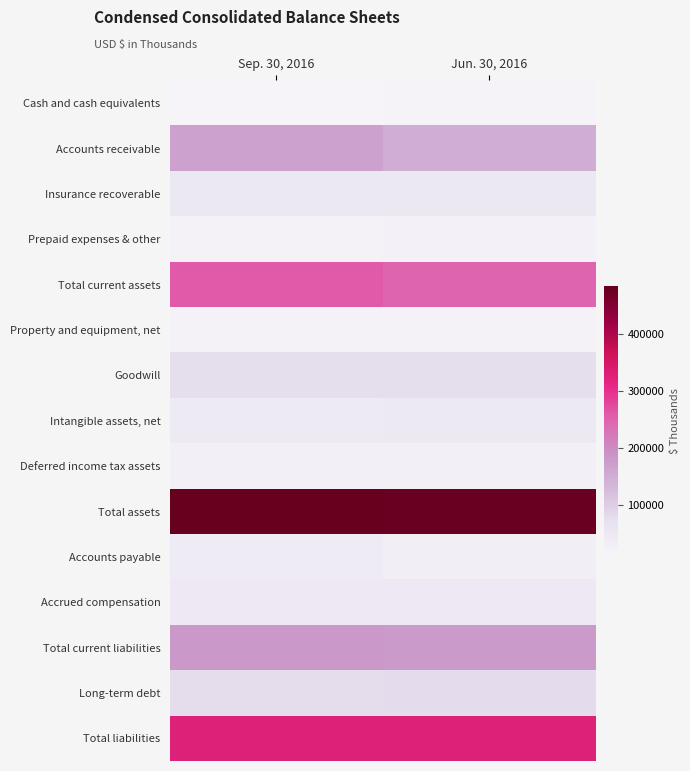

Rank the series at Jun. 30, 2016 from lowest to highest value.

Cash and cash equivalents, Property and equipment, net, Prepaid expenses & other, Deferred income tax assets, Accounts payable, Intangible assets, net, Accrued compensation, Insurance recoverable, Goodwill, Long-term debt, Accounts receivable, Total current liabilities, Total current assets, Total liabilities, Total assets